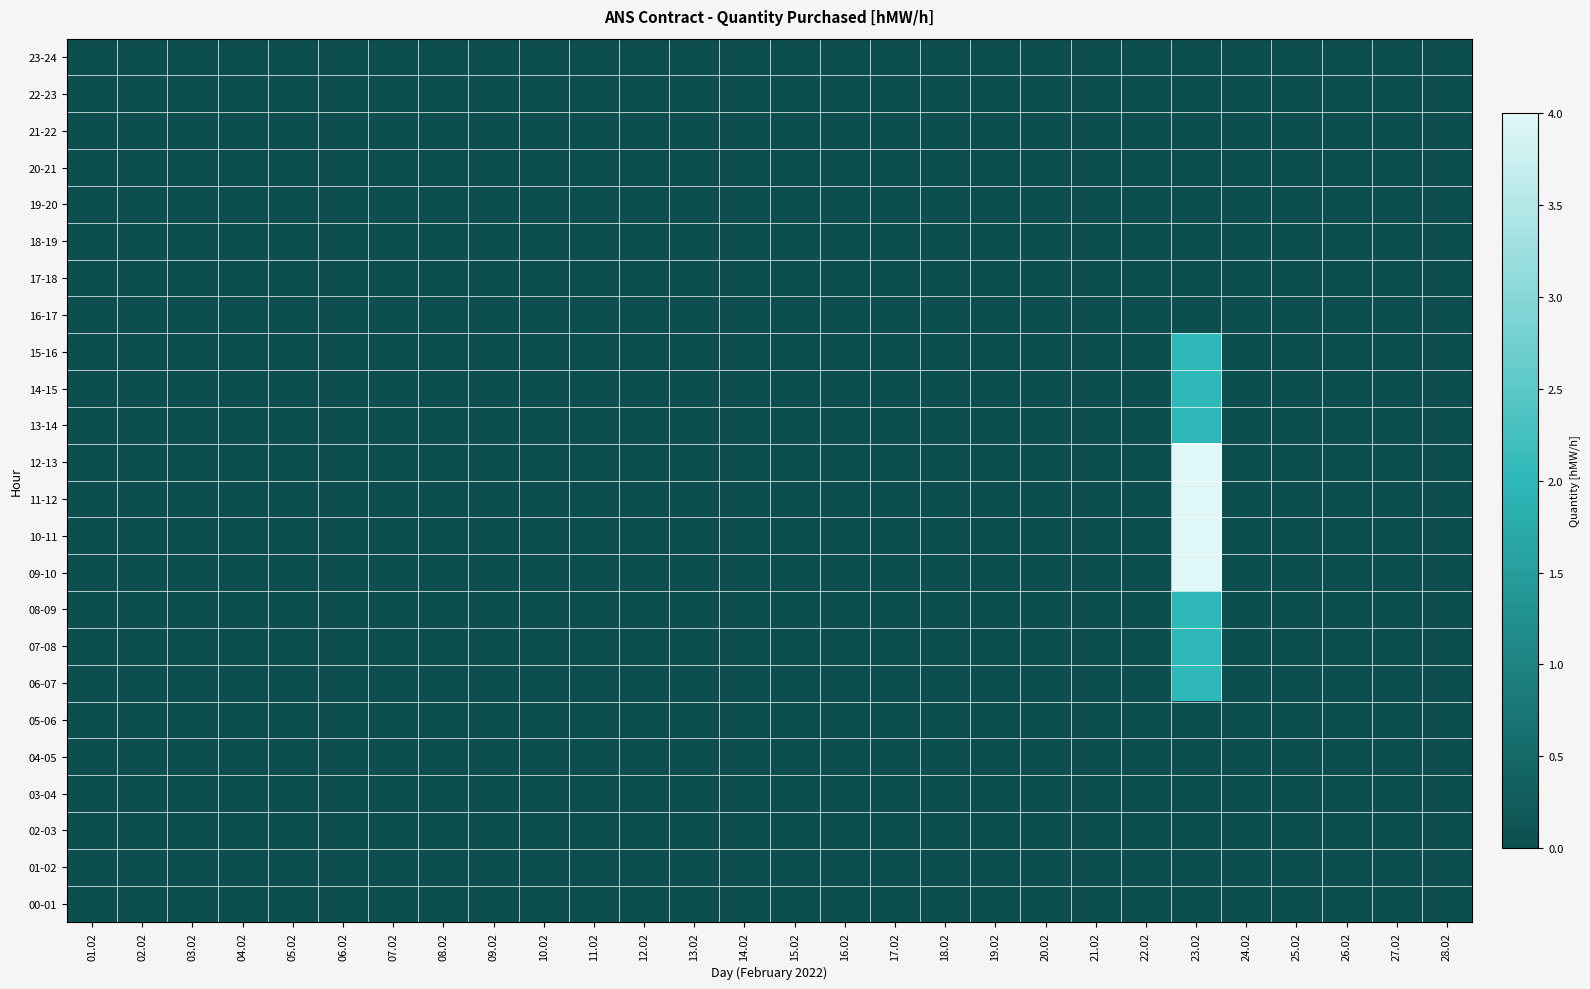

How many series are shown in this chart?

24